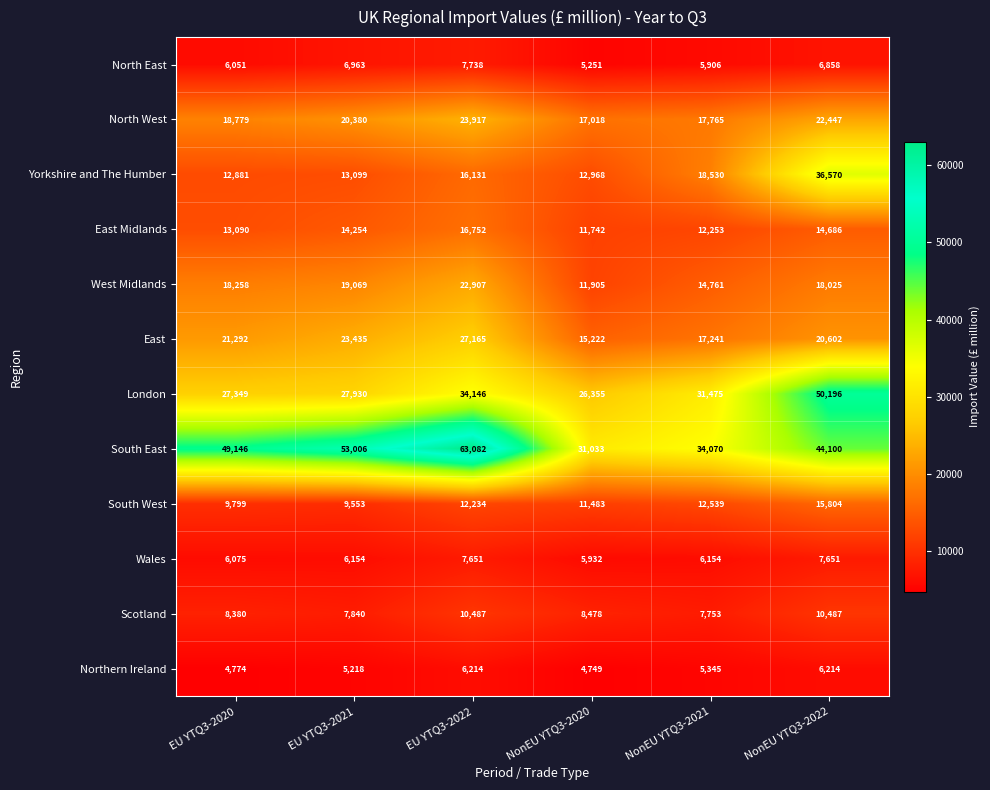

What is the difference between the maximum and second lowest values in the East Midlands series?

4499